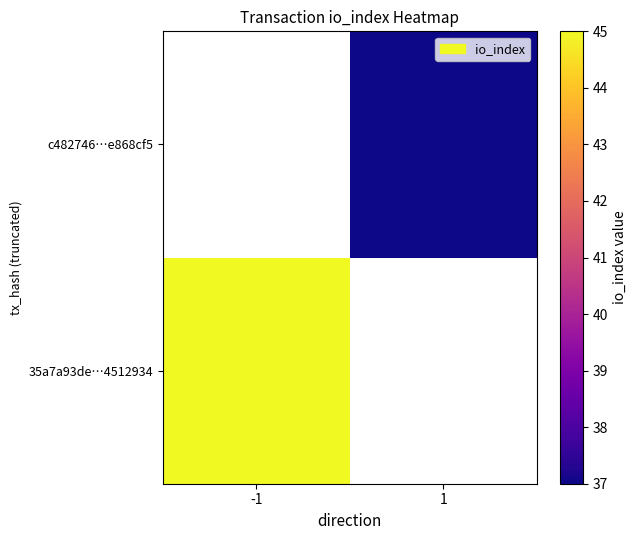

Is it true that c482746…e868cf5 equals 37.0 at 1?

True